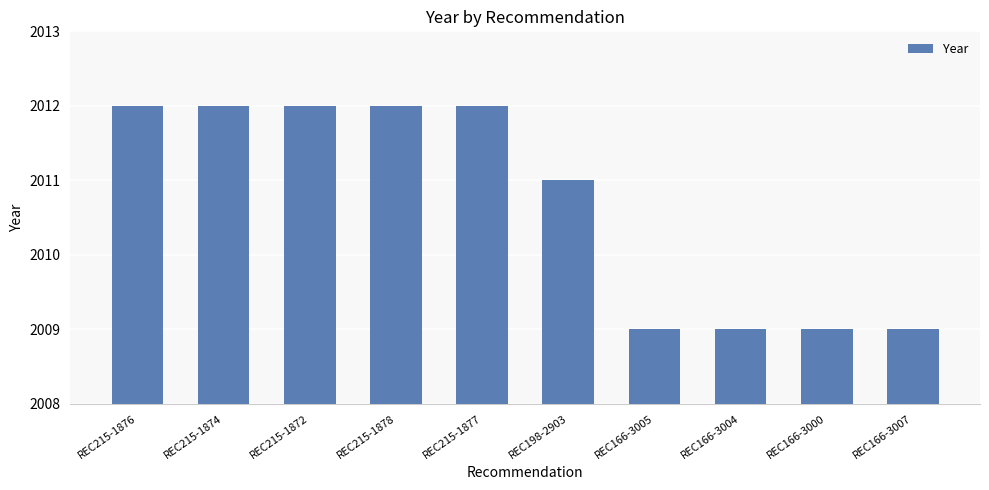

What is the label of the 3rd bar from the left?

REC215-1872